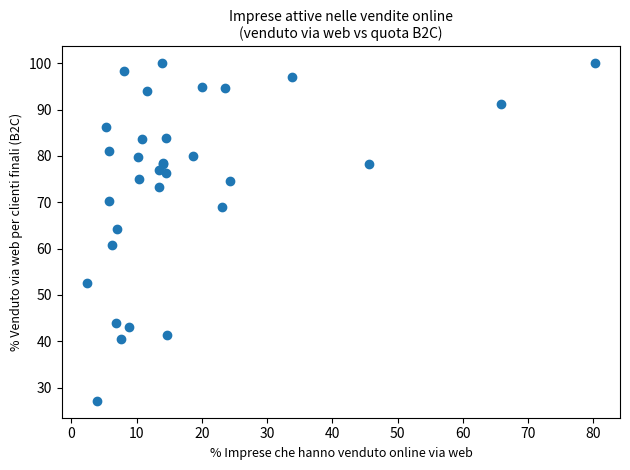

What Y value in the scatter plot is closest to 63?

64.3